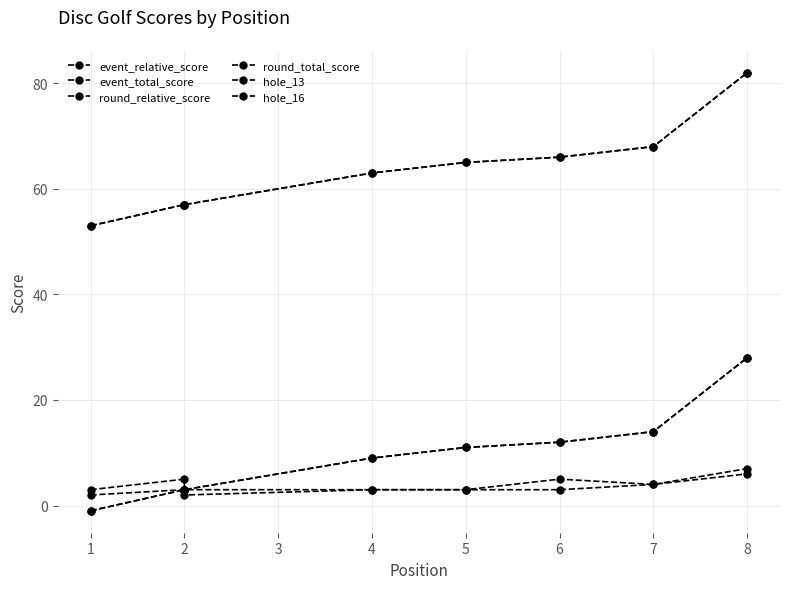

Which series has the largest range (max minus min)?

event_relative_score